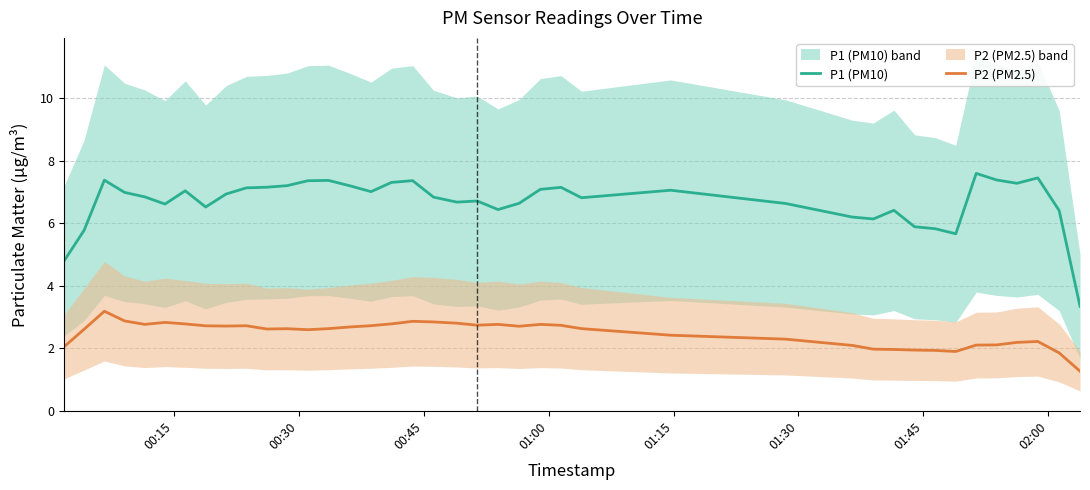

Does the chart display data point markers on the line(s)?

No